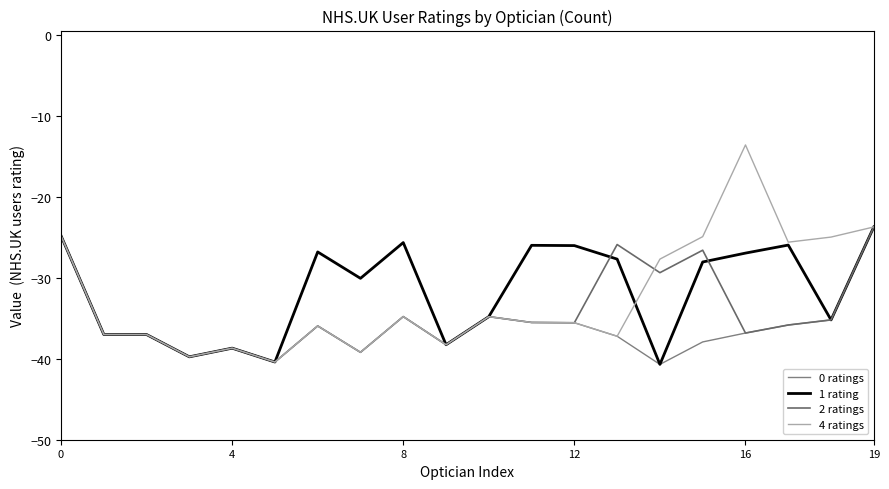

True or false: 2 ratings has more than 0 points higher than both neighbors.

True